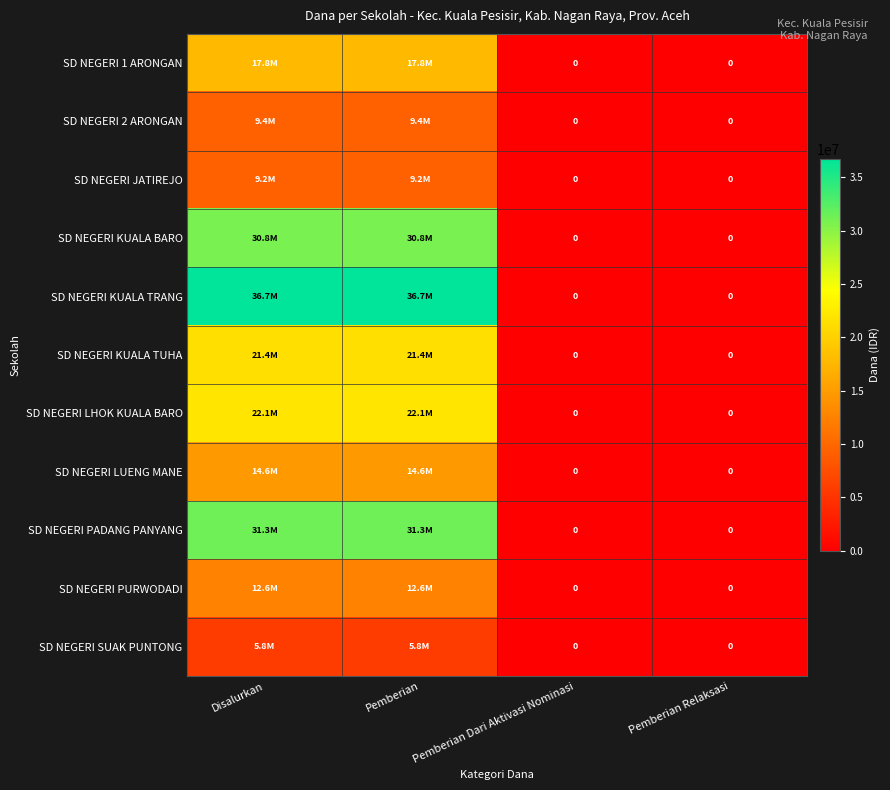

Count the SD NEGERI PURWODADI values in the range 0 to 12600000.

4